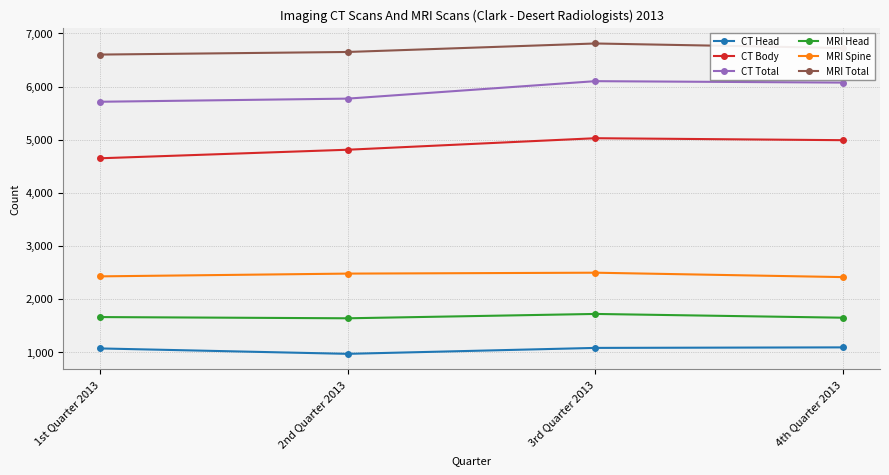

What is the minimum value shown in the chart?

963